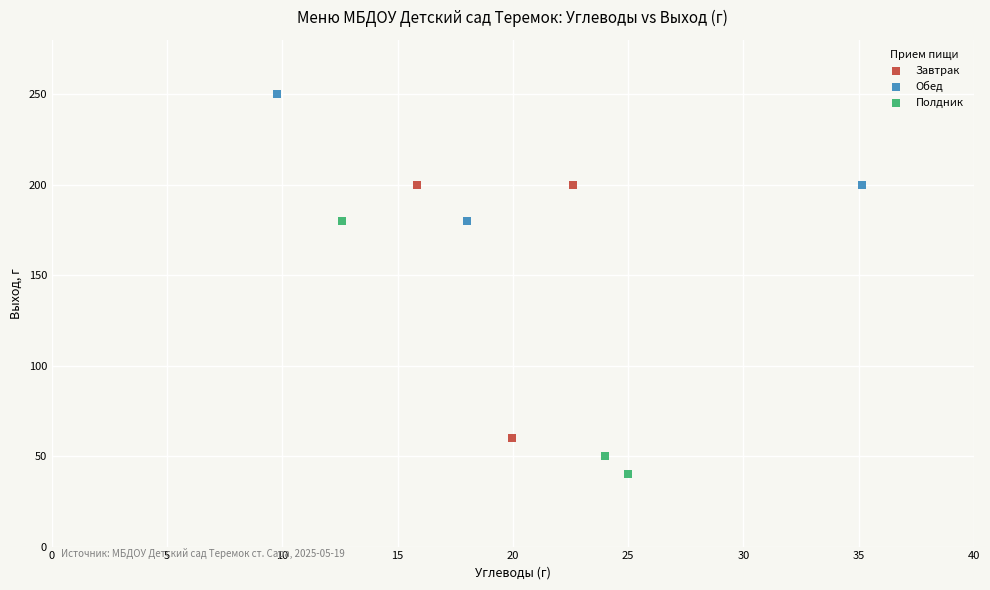

Which series contains the highest Y value?

Обед